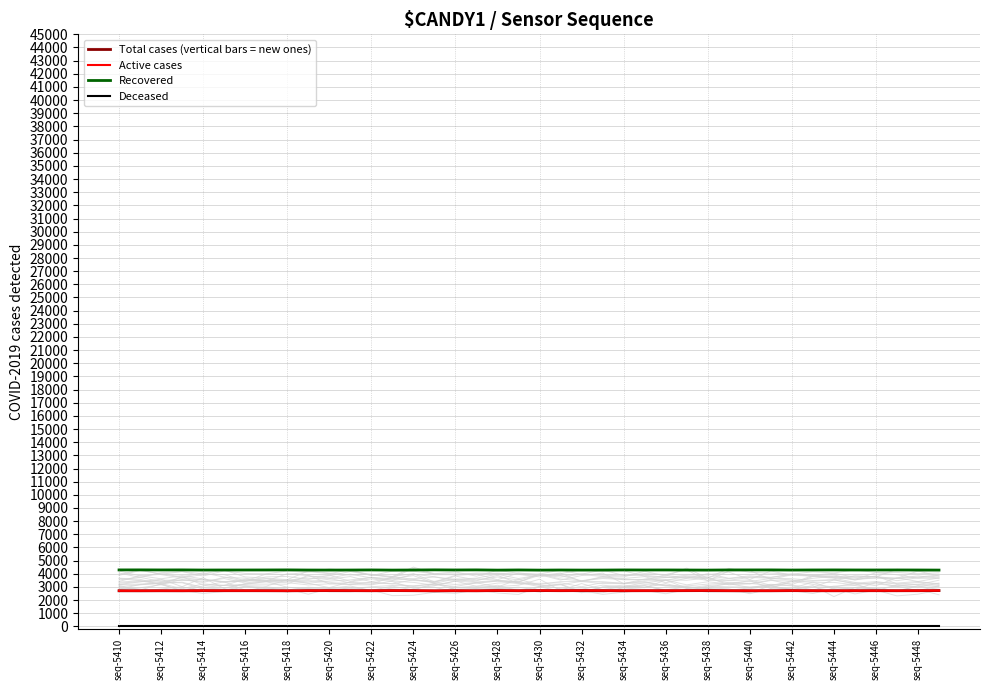

Which series has the widest spread of values?

Total cases (vertical bars = new ones)